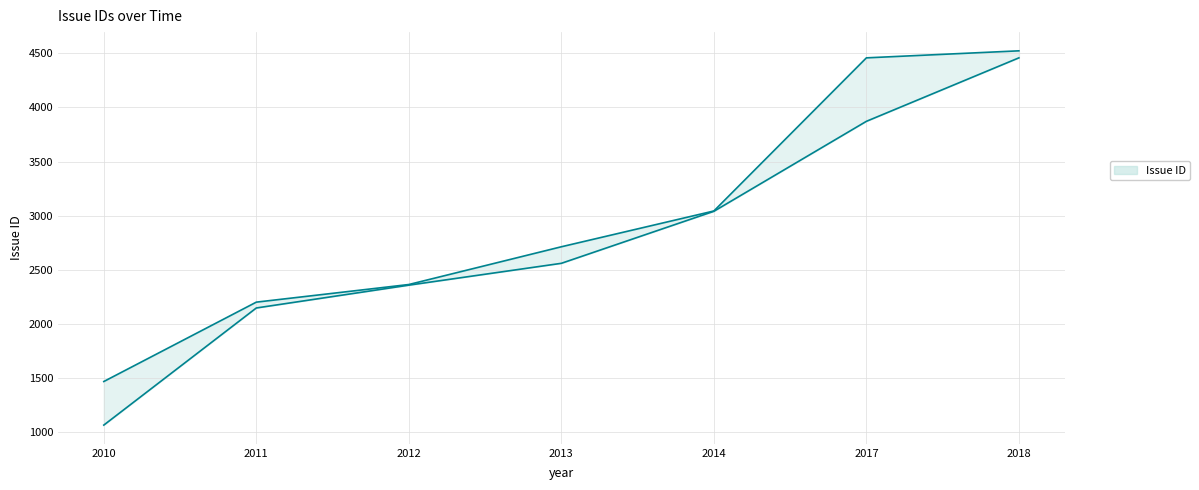

Which category has the lowest value across all series?

2010